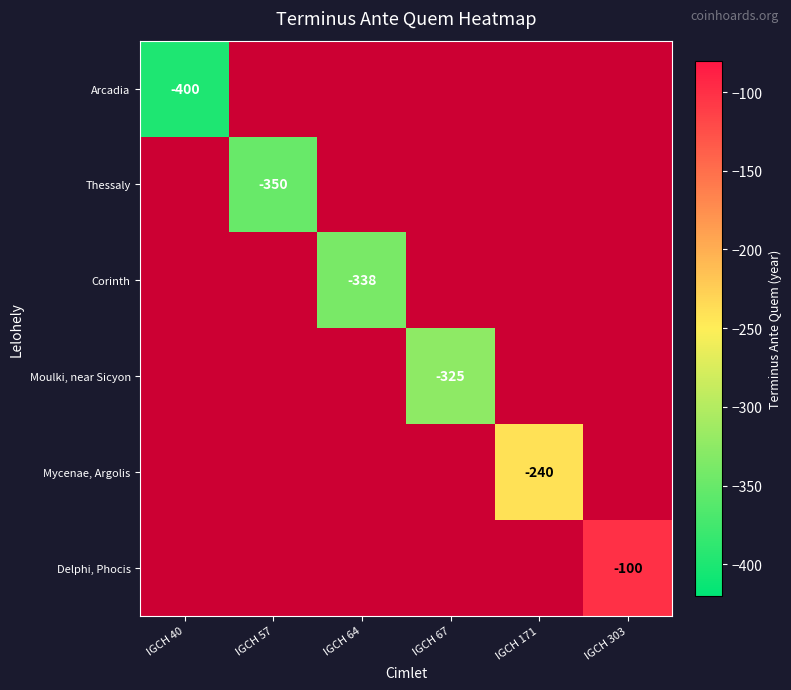

Count the number of data series in this chart.

6